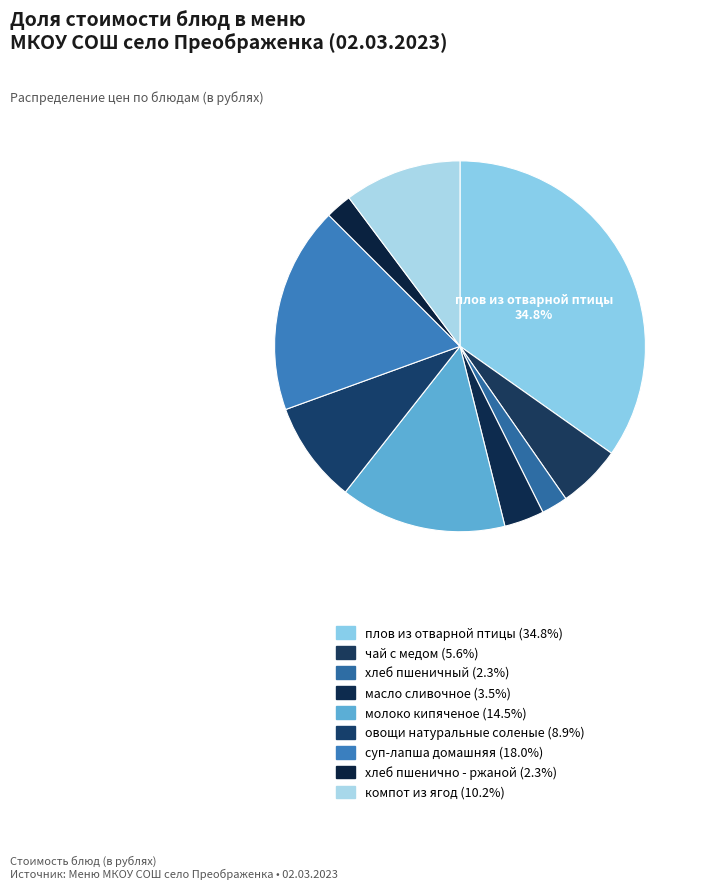

Rank the categories by value from highest to lowest.

плов из отварной птицы, суп-лапша домашняя, молоко кипяченое, компот из ягод, овощи натуральные соленые, чай с медом, масло сливочное, хлеб пшеничный, хлеб пшенично - ржаной